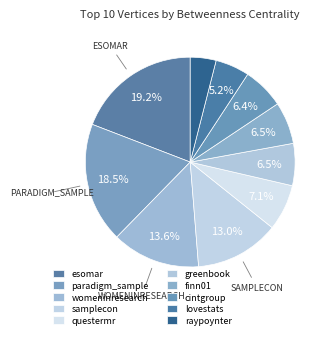

To the nearest percent, what percentage of the pie is questermr?

7%